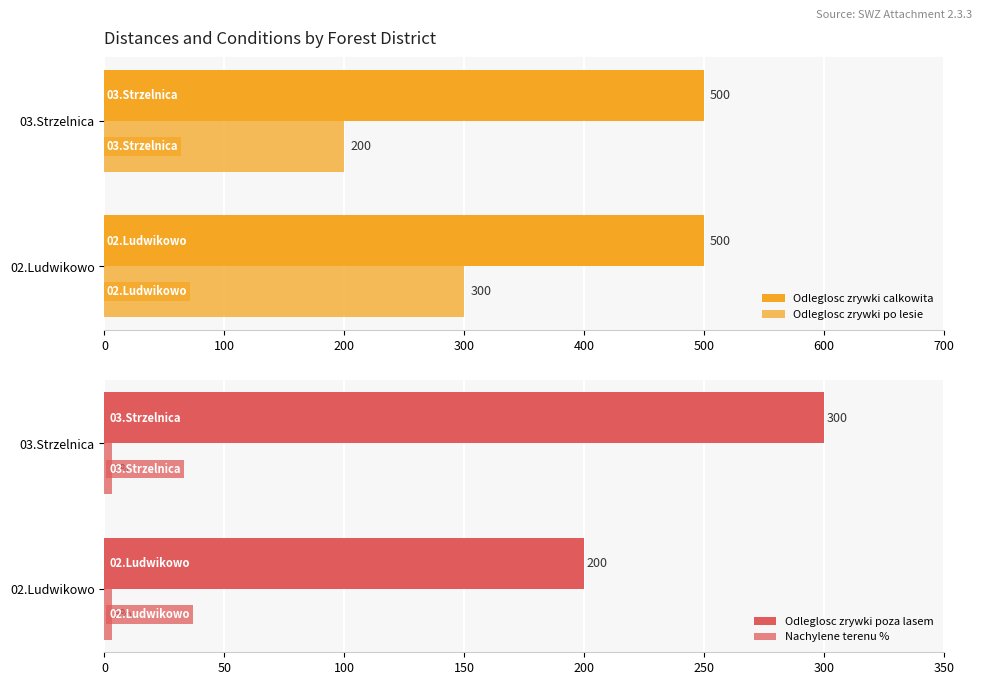

Rank the series by their maximum value, from lowest to highest.

Odleglosc zrywki calkowita, Nachylene terenu %, Odleglosc zrywki po lesie, Odleglosc zrywki poza lasem